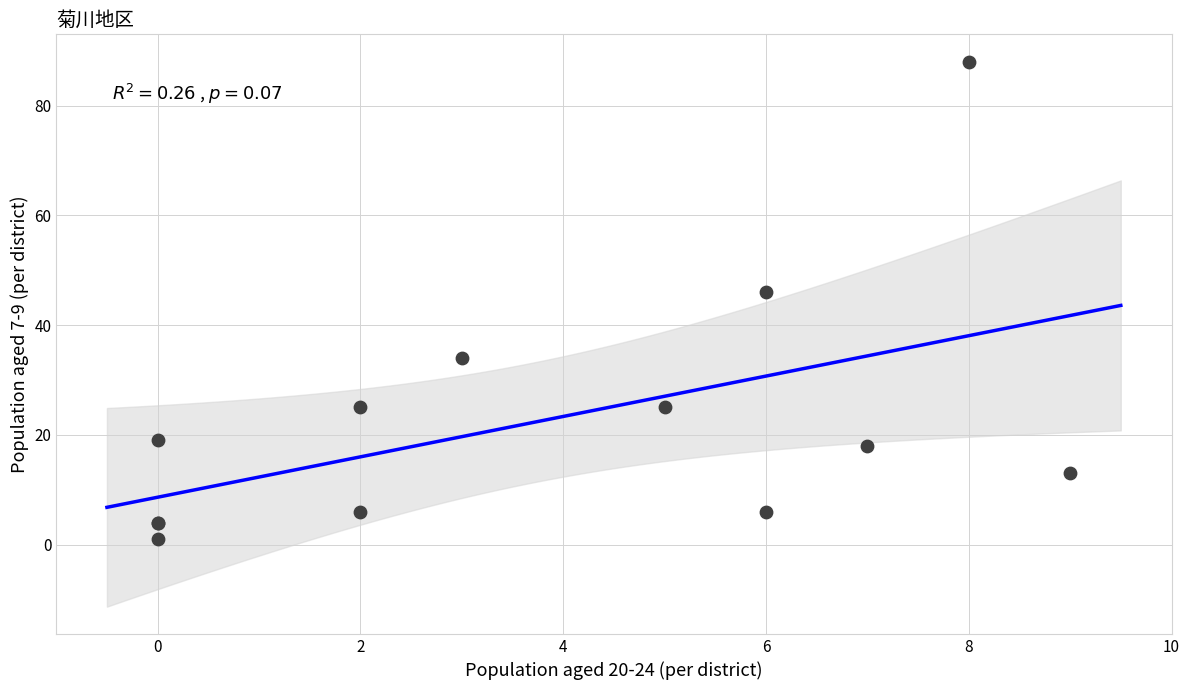

What Y value in the scatter plot is closest to 44?

46